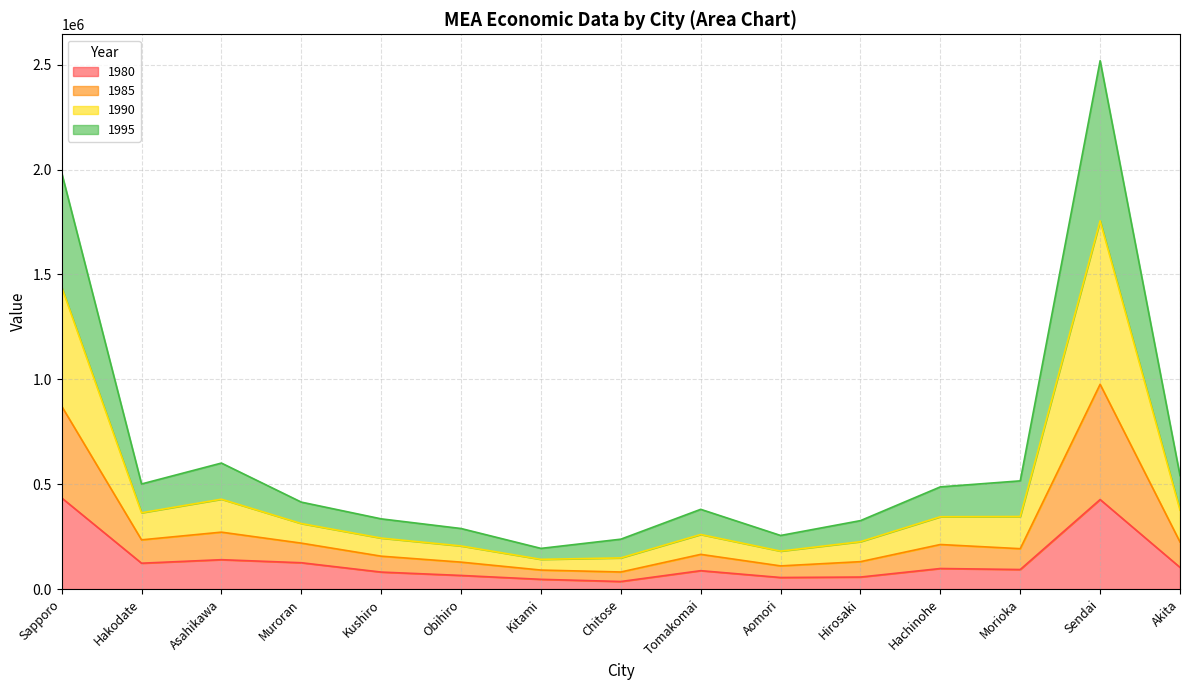

True or false: 1990 has a value of 728975.7 at Akita.

False